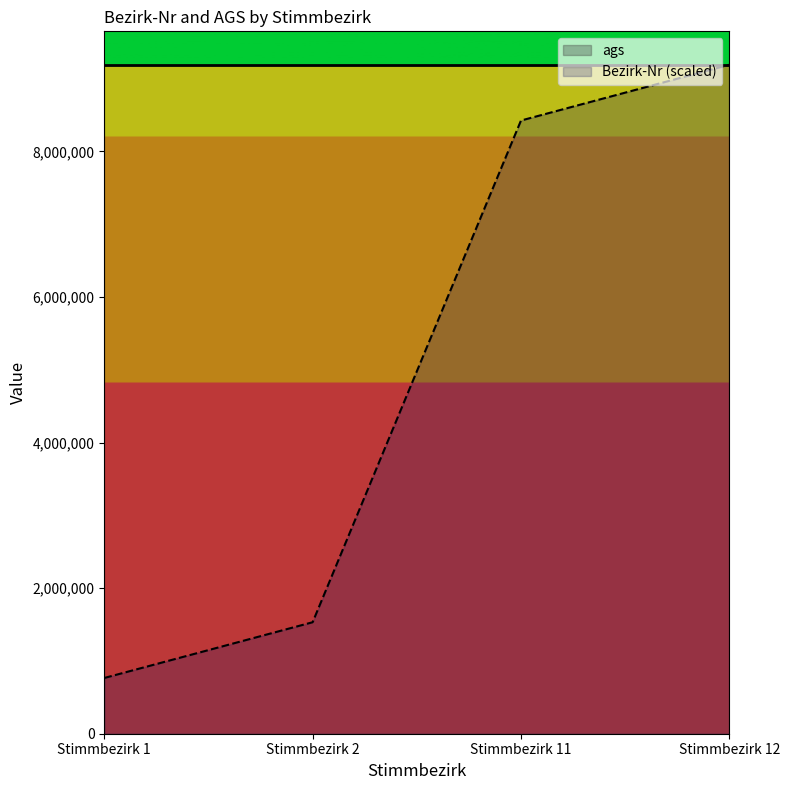

Rank the categories by value from highest to lowest.

Stimmbezirk 12, Stimmbezirk 11, Stimmbezirk 2, Stimmbezirk 1